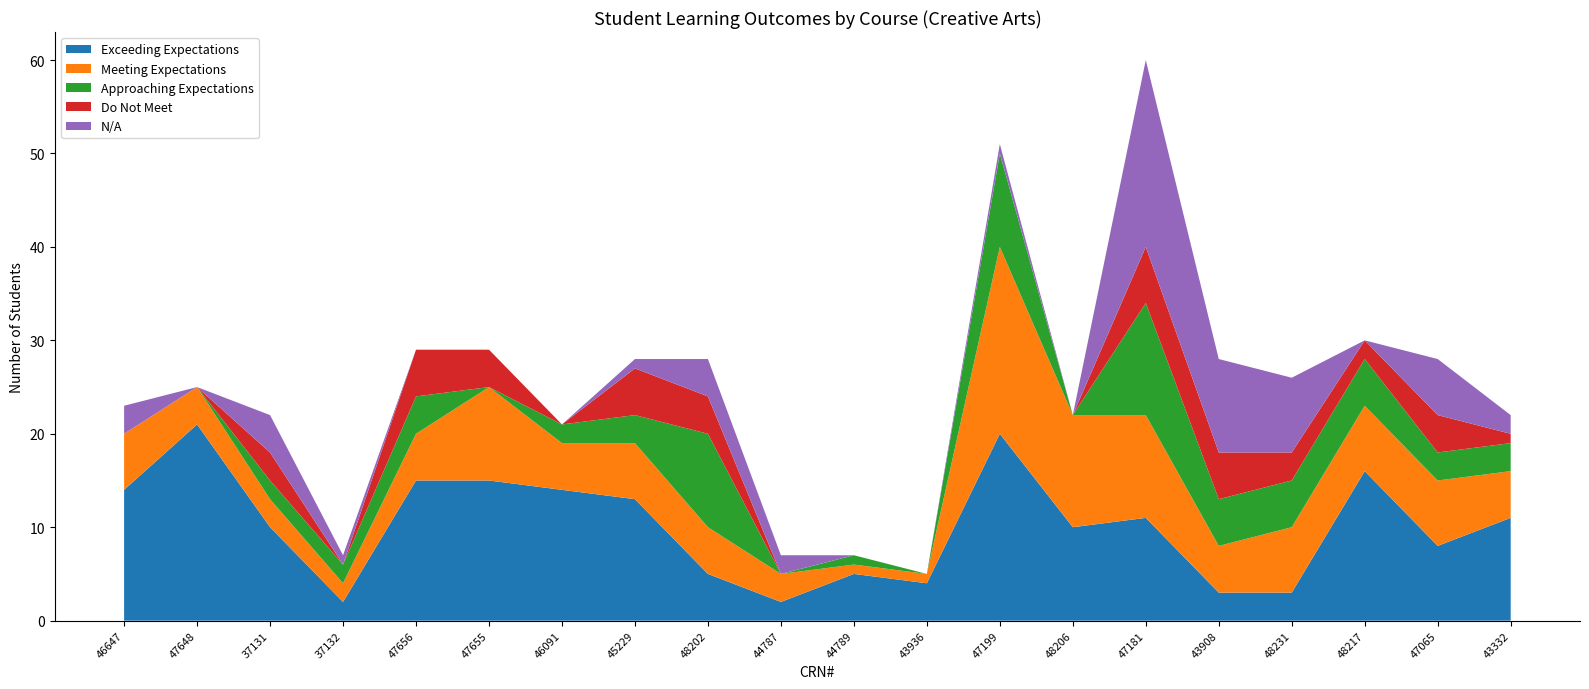

Reading right to left, extract all data points from this chart.

Exceeding Expectations: 43332=11	47065=8	48217=16	48231=3	43908=3	47181=11	48206=10	47199=20	43936=4	44789=5	44787=2	48202=5	45229=13	46091=14	47655=15	47656=15	37132=2	37131=10	47648=21	46647=14
Meeting Expectations: 43332=5	47065=7	48217=7	48231=7	43908=5	47181=11	48206=12	47199=20	43936=1	44789=1	44787=3	48202=5	45229=6	46091=5	47655=10	47656=5	37132=2	37131=3	47648=4	46647=6
Approaching Expectations: 43332=3	47065=3	48217=5	48231=5	43908=5	47181=12	48206=0	47199=10	43936=0	44789=1	44787=0	48202=10	45229=3	46091=2	47655=0	47656=4	37132=2	37131=2	47648=0	46647=0
Do Not Meet: 43332=1	47065=4	48217=2	48231=3	43908=5	47181=6	48206=0	47199=0	43936=0	44789=0	44787=0	48202=4	45229=5	46091=0	47655=4	47656=5	37132=0	37131=3	47648=0	46647=0
N/A: 43332=2	47065=6	48217=0	48231=8	43908=10	47181=20	48206=0	47199=1	43936=0	44789=0	44787=2	48202=4	45229=1	46091=0	47655=0	47656=0	37132=1	37131=4	47648=0	46647=3